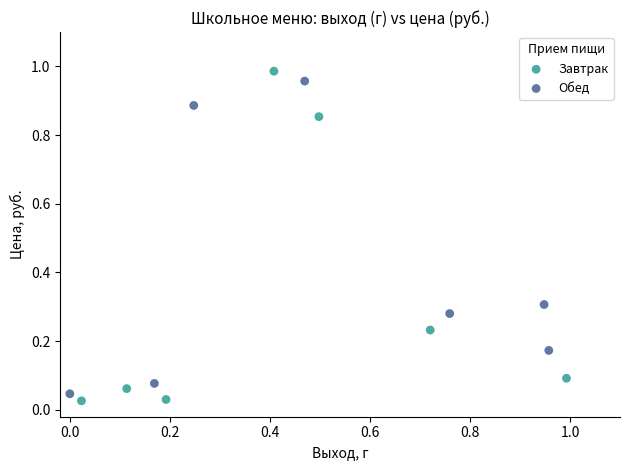

Which series has the widest spread of Y values?

Завтрак